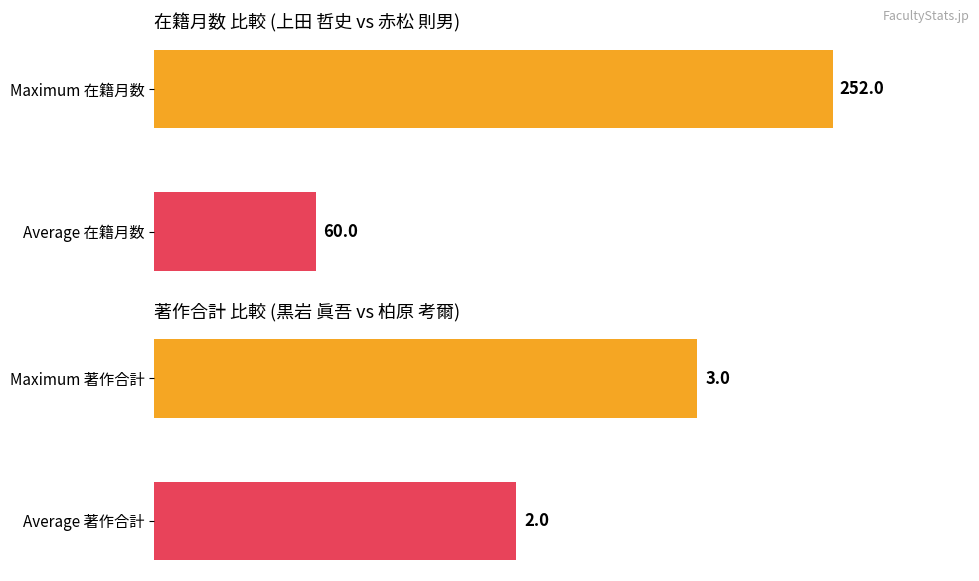

The value of 著作合計 at Maximum 著作合計 is 5. True or false?

False